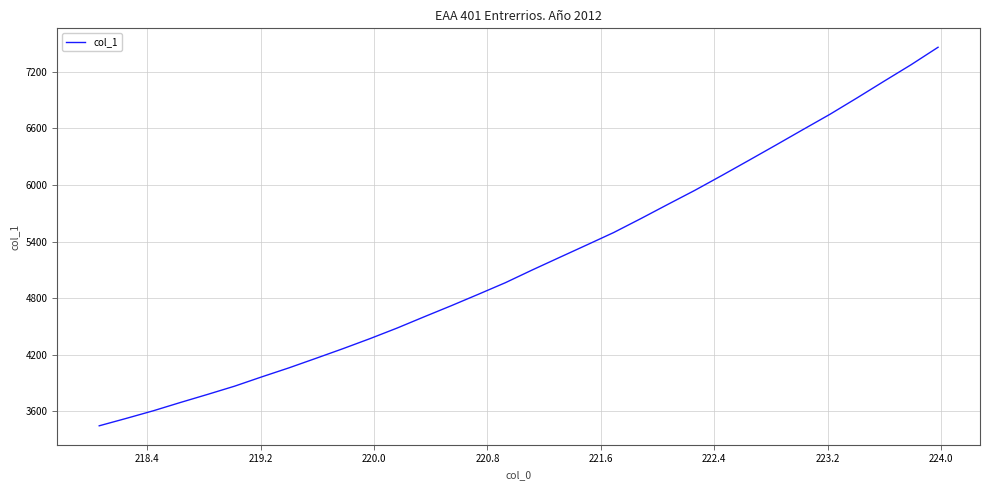

What is the greatest value displayed?

7460.1